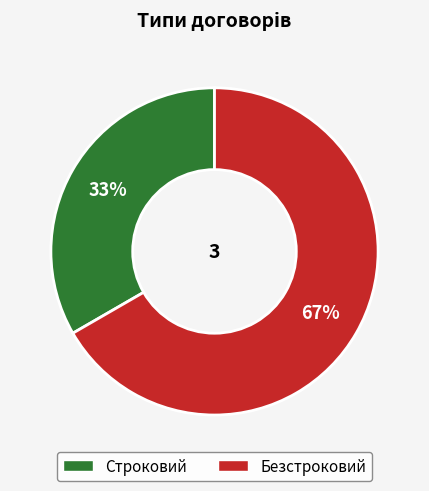

Do Строковий and Безстроковий together represent more than half of the pie?

Yes